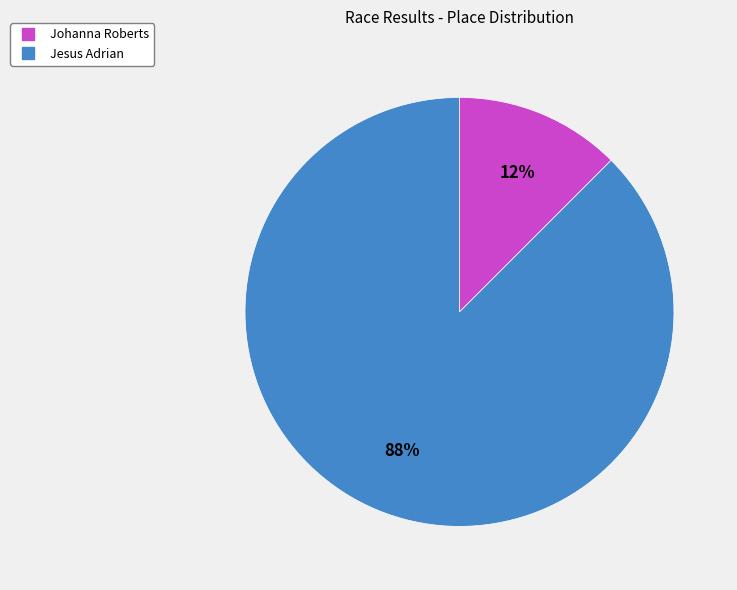

How many slices are in this pie chart?

2